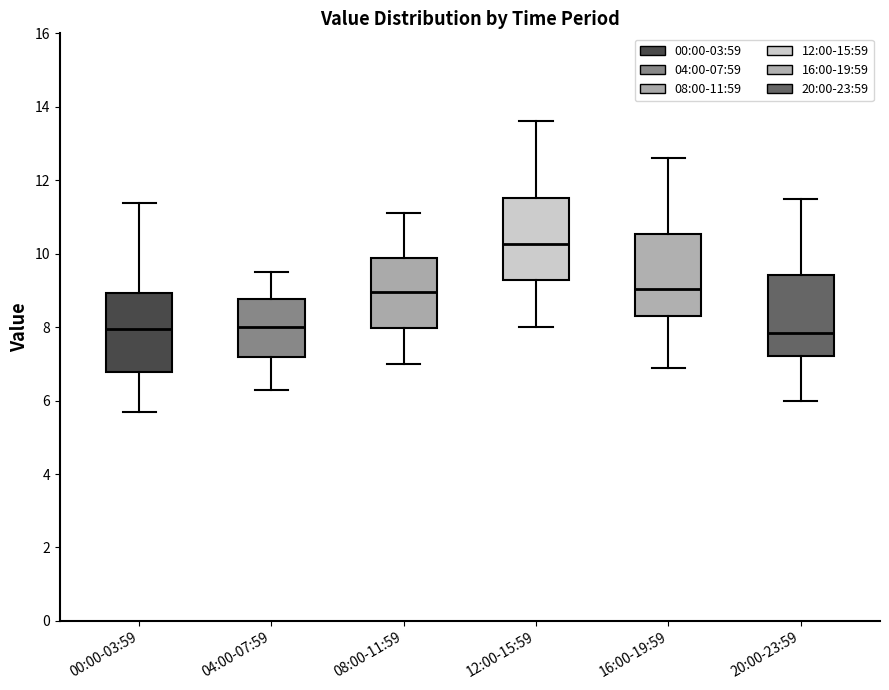

Where is the upper edge of the box for 16:00-19:59 on the y-axis? The values are not printed on the chart, so give them approximately, as read against the axis.

10.6